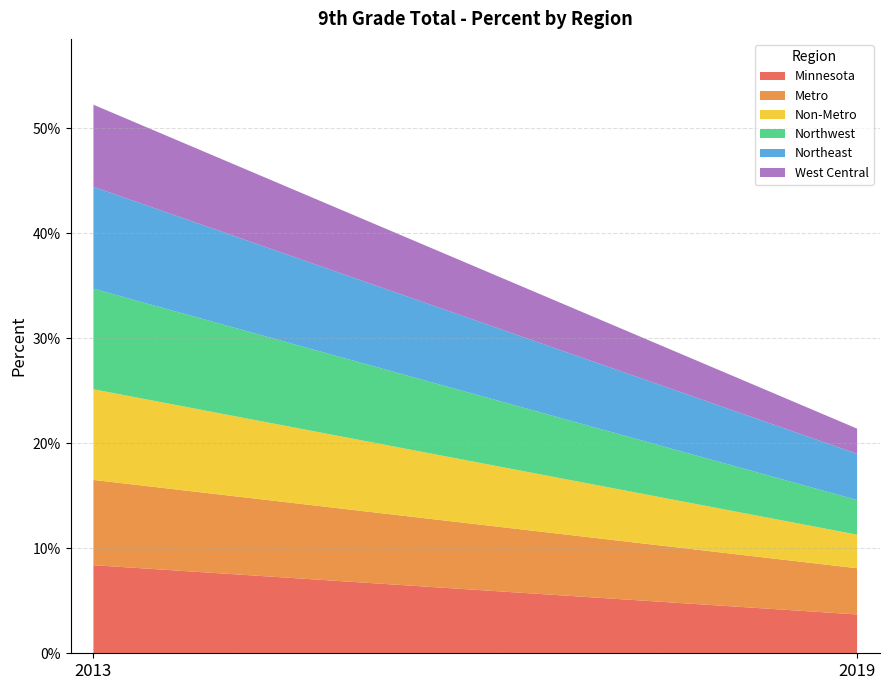

Reading right to left, what are all the values shown in this chart?

Minnesota: 2019=0.0	2013=0.1
Metro: 2019=0.0	2013=0.1
Non-Metro: 2019=0.0	2013=0.1
Northwest: 2019=0.0	2013=0.1
Northeast: 2019=0.0	2013=0.1
West Central: 2019=0.0	2013=0.1